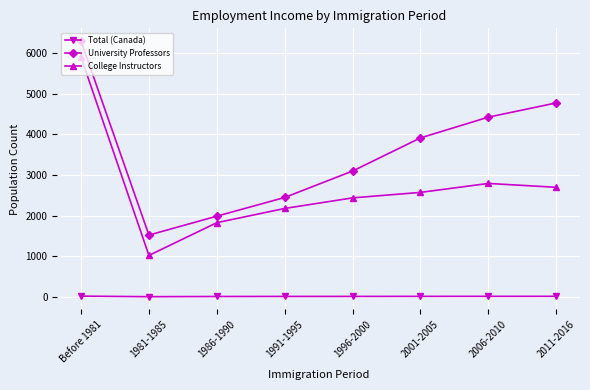

List the series in order of their peak value, lowest first.

Total (Canada), College Instructors, University Professors